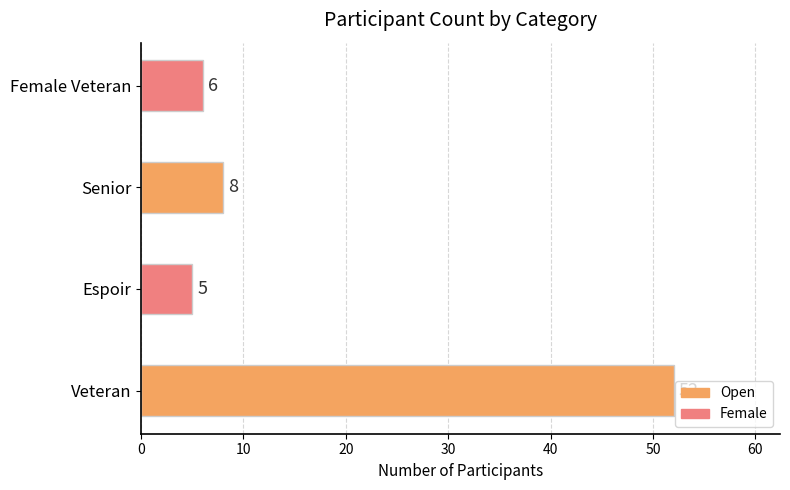

How many bars are there in total?

4